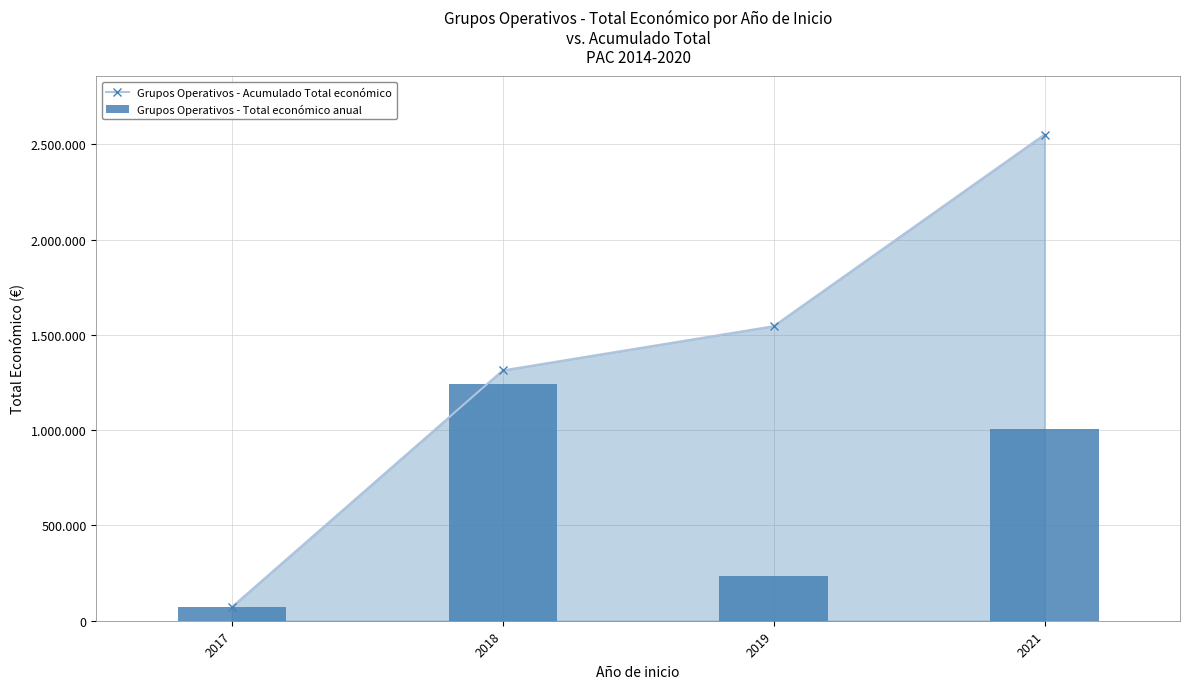

Which series changed the most between 2018 and 2021?

Grupos Operativos - Acumulado Total económico